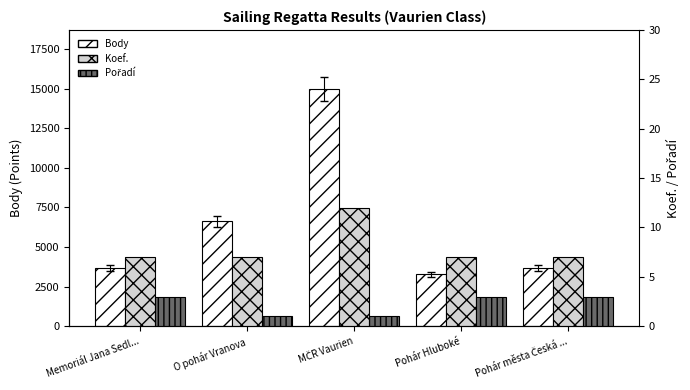

What is the label of the 1st bar from the left?

Memoriál Jana Sedl...